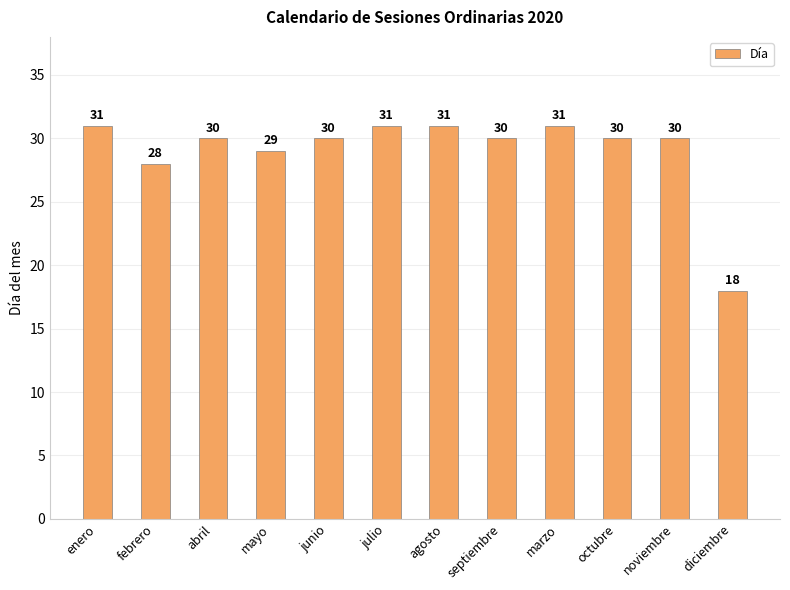

What is the ratio of the value at marzo to the value at septiembre?

1.0